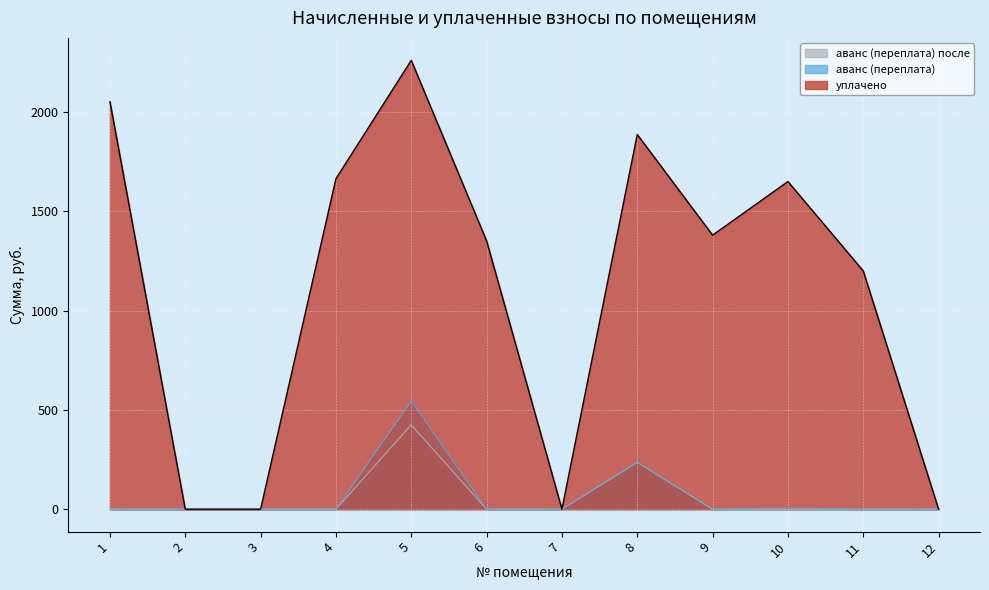

Rank the series by their maximum value, from lowest to highest.

аванс (переплата) после, аванс (переплата), уплачено